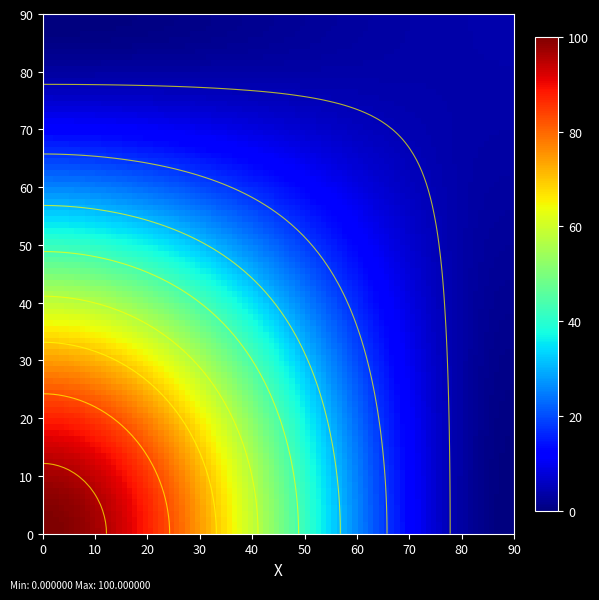

At which category does the chart reach its peak across all series?

1